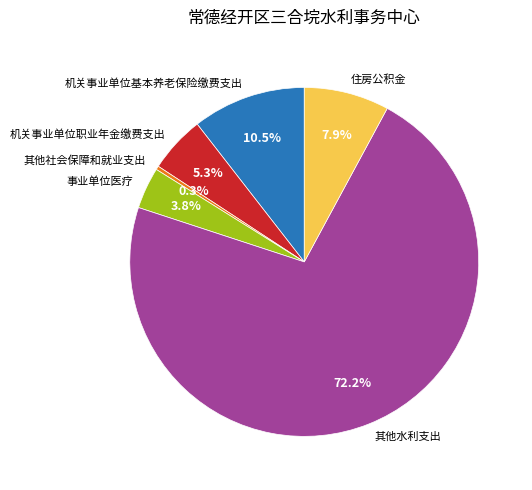

Rank the categories by value from lowest to highest.

其他社会保障和就业支出, 事业单位医疗, 机关事业单位职业年金缴费支出, 住房公积金, 机关事业单位基本养老保险缴费支出, 其他水利支出